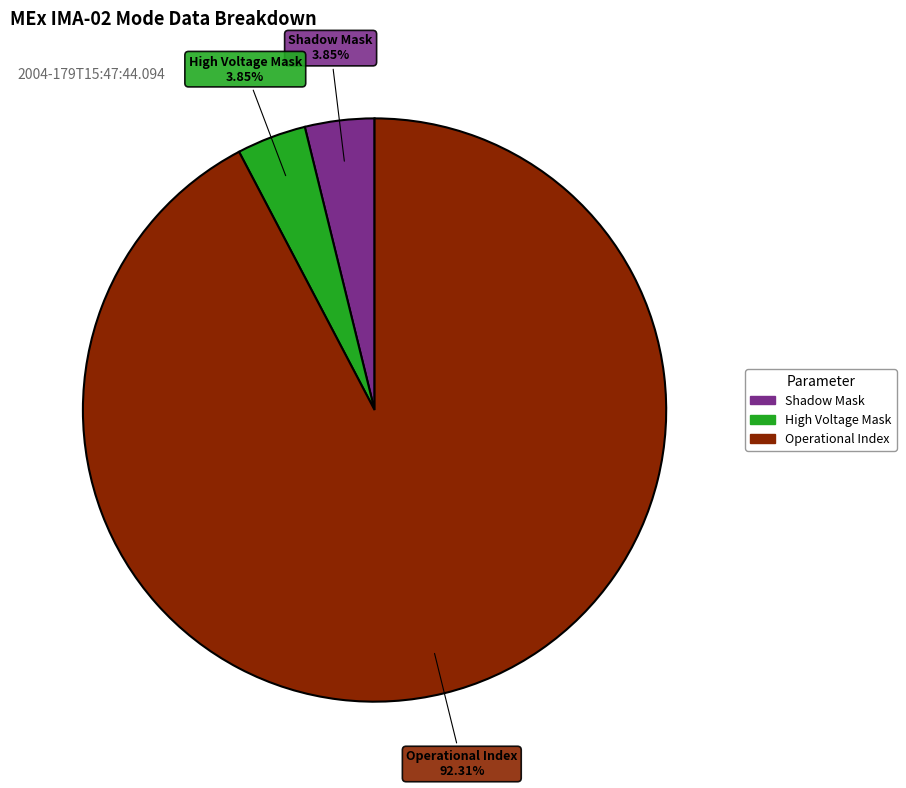

What is the ratio of the value at Operational Index to the value at High Voltage Mask?

24.0